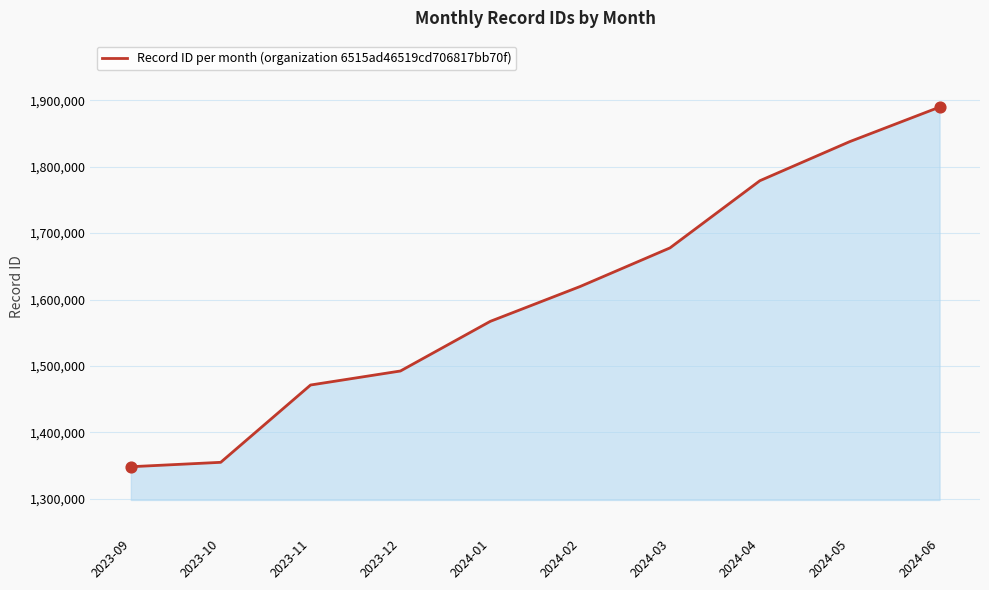

Which has a higher value, 2024-02 or 2024-04?

2024-04